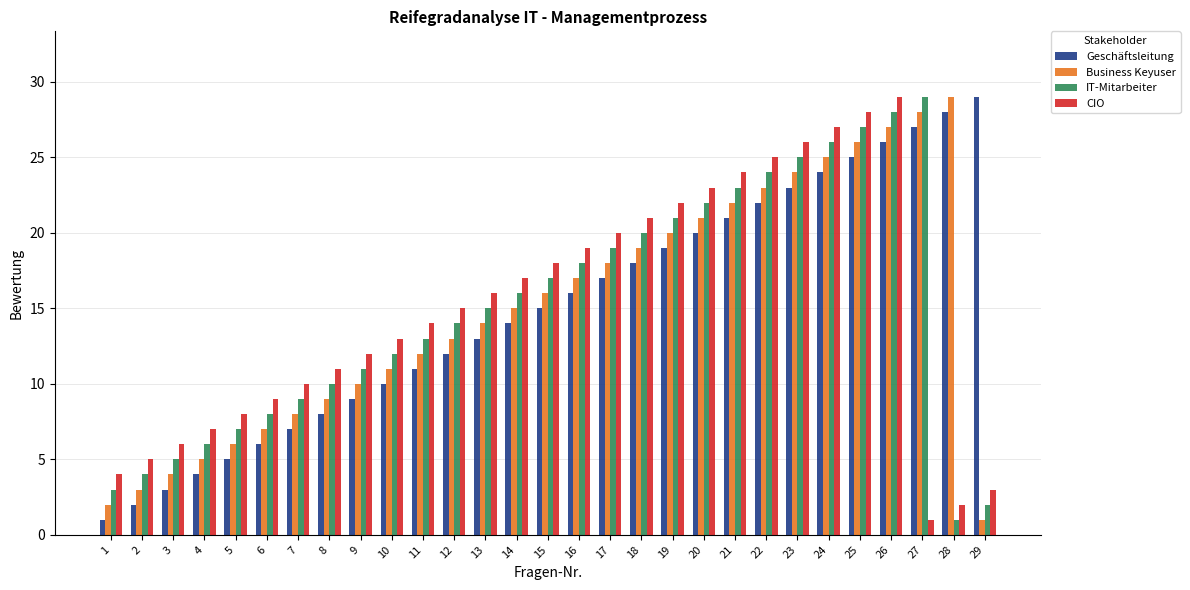

At which category is the sum across all series the highest?

26